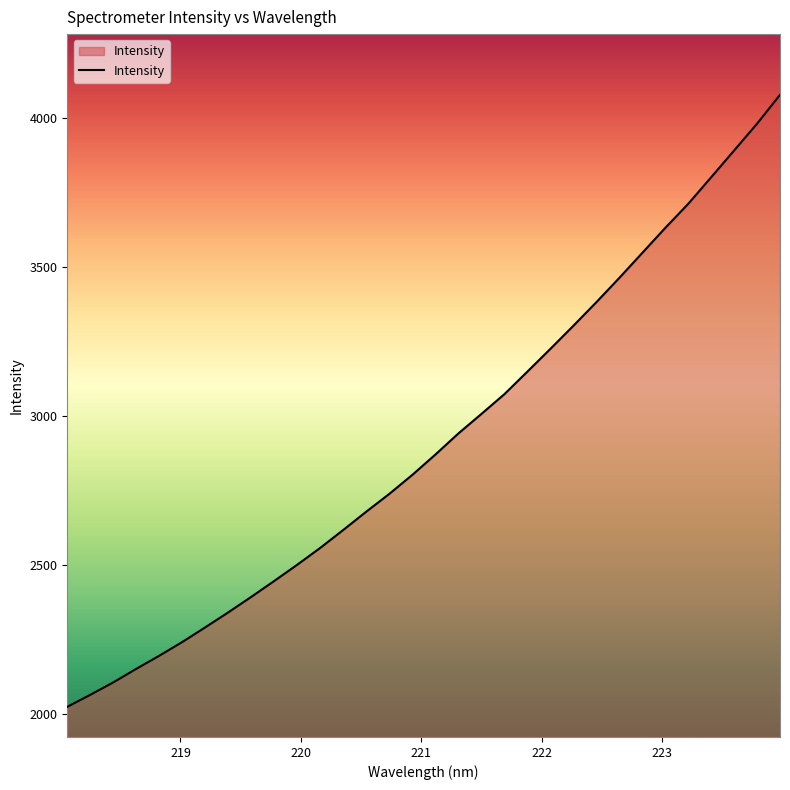

What is the difference between the maximum and minimum values?

2054.3